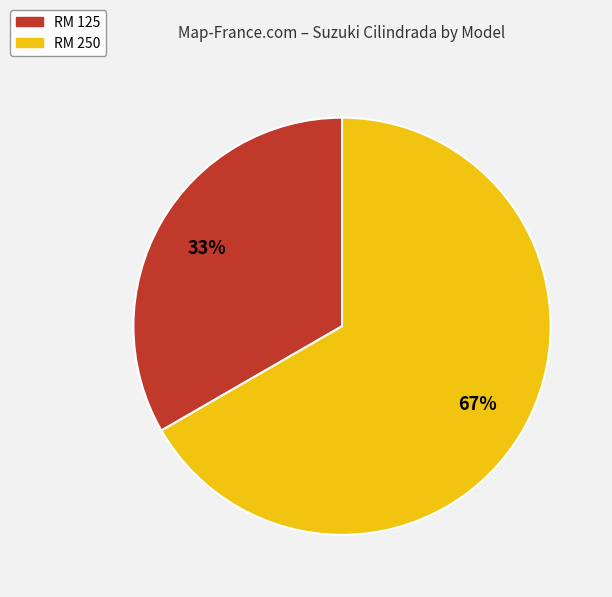

What percentage is the RM 250 slice, to the nearest percent?

67%